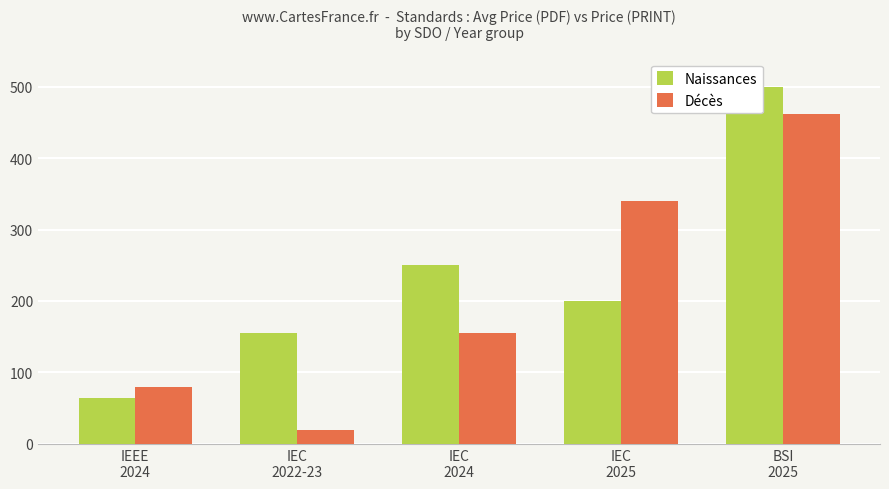

Is it true that Naissances equals 188 at BSI
2025?

False